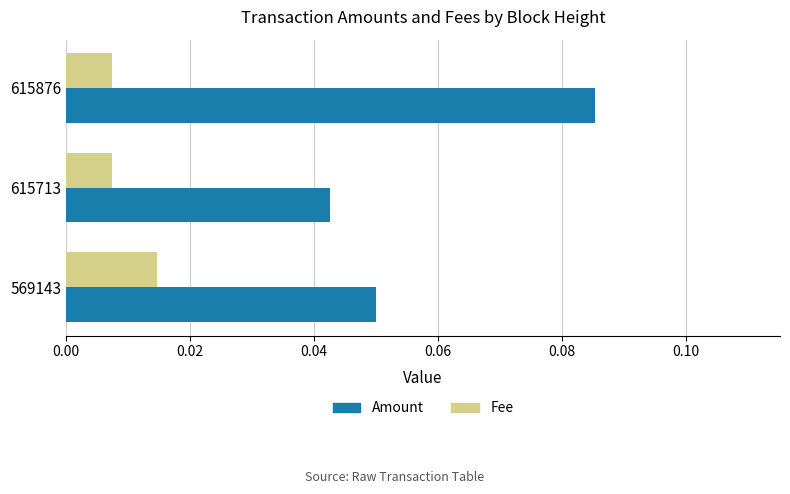

Which series has the largest range (max minus min)?

Amount